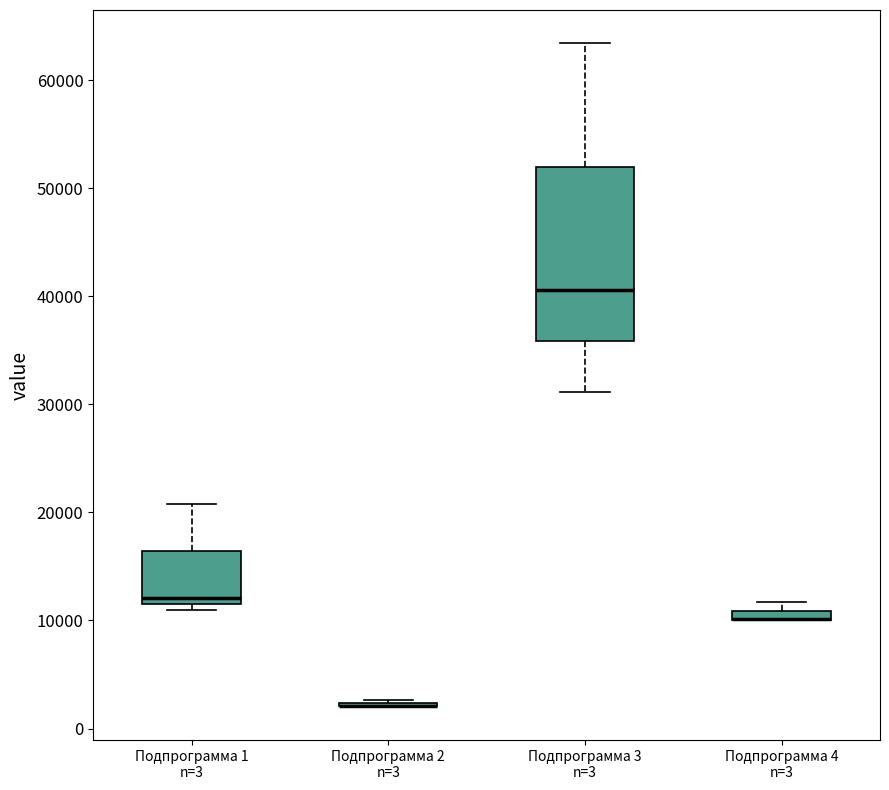

Where is the upper edge of the box for Подпрограмма 4 n=3 on the y-axis? The values are not printed on the chart, so give them approximately, as read against the axis.

11000